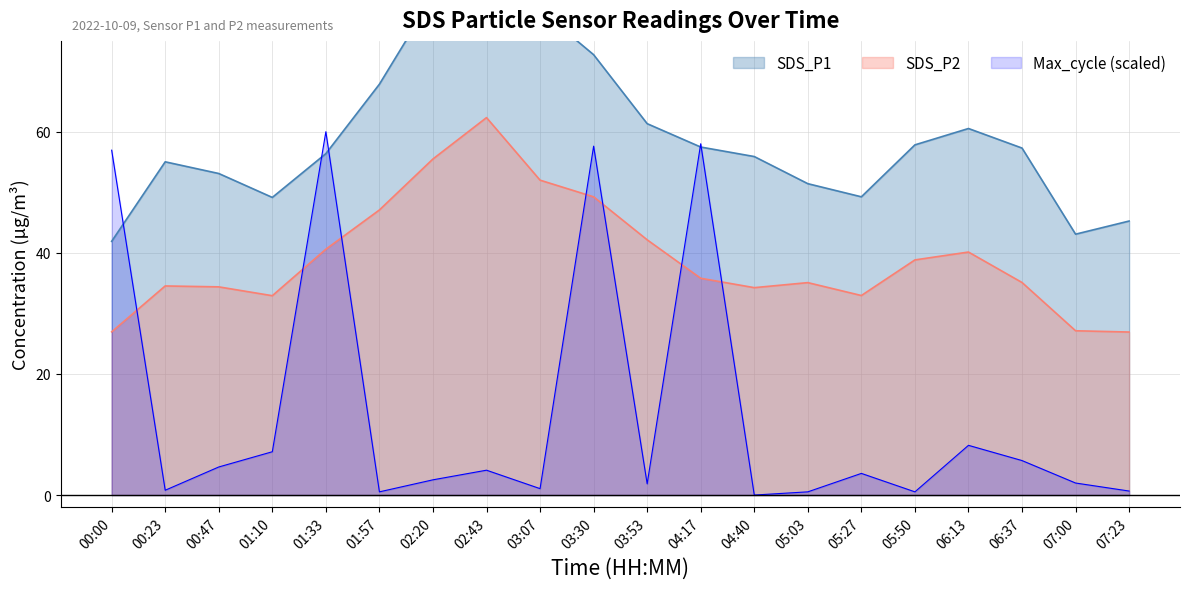

Rank the series by their average value, from lowest to highest.

Max_cycle_scaled, SDS_P2, SDS_P1